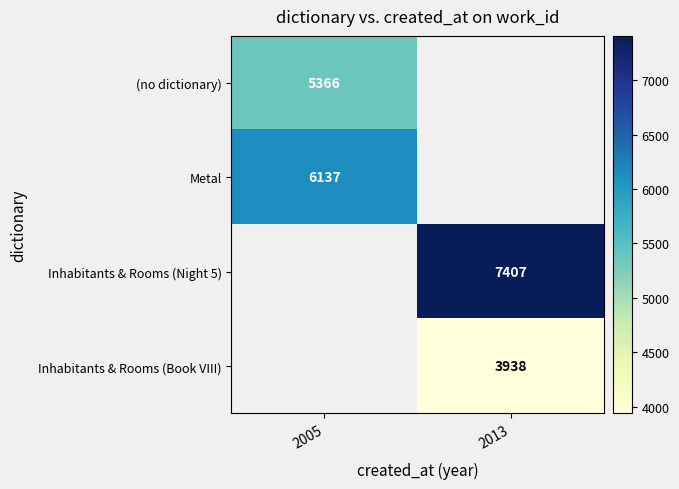

What is the maximum value shown in the chart?

7407.0